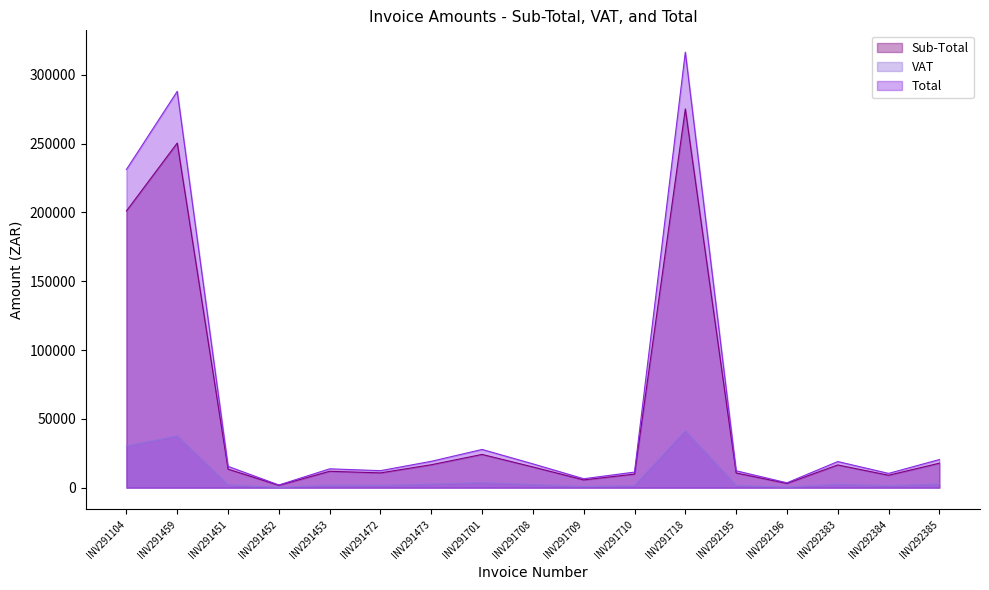

Reading left to right, transcribe all the data shown in this chart.

Sub-Total: 201107.3	250462.2	13472.6	1696.6	11905.0	10745.6	16662.5	24157.4	15052.0	5646.2	9850.0	275241.7	10673.4	3080.3	16509.9	9022.1	17779.3
VAT: 30166.1	37569.3	2020.9	254.5	1785.7	1611.8	2499.4	3623.6	2257.8	846.9	1477.5	41286.2	1601.0	462.0	2476.5	1353.3	2666.8
Total: 231273.4	288031.5	15493.5	1951.0	13690.7	12357.5	19161.9	27781.0	17309.8	6493.2	11327.5	316527.9	12274.5	3542.3	18986.3	10375.4	20446.1